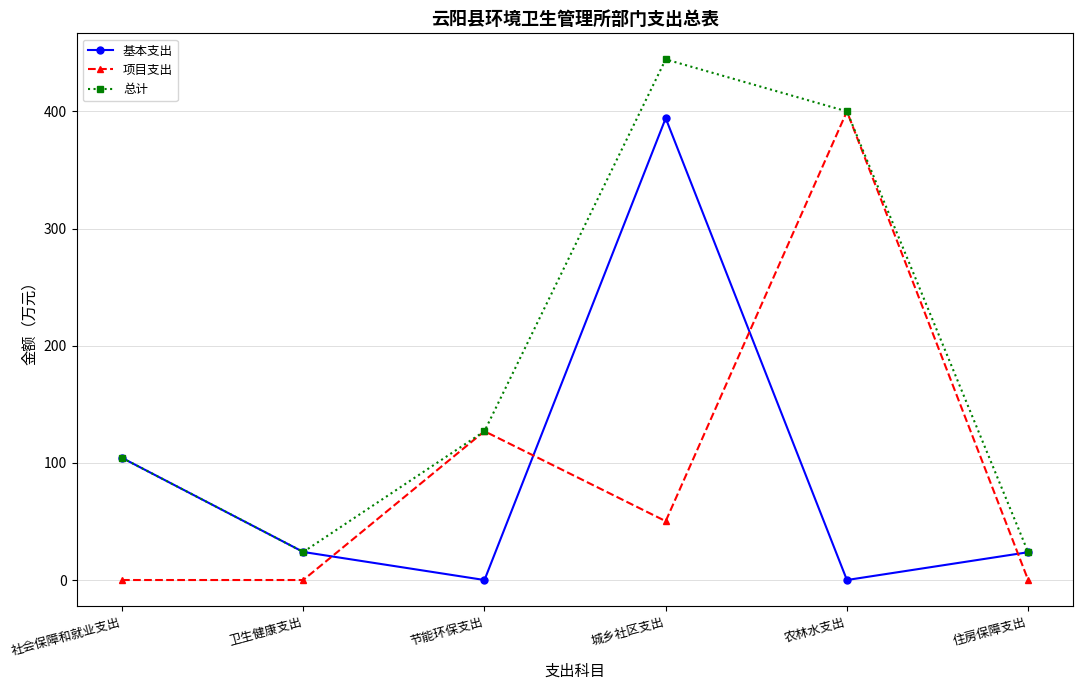

What is the difference between the highest and lowest values at 节能环保支出?

127.0